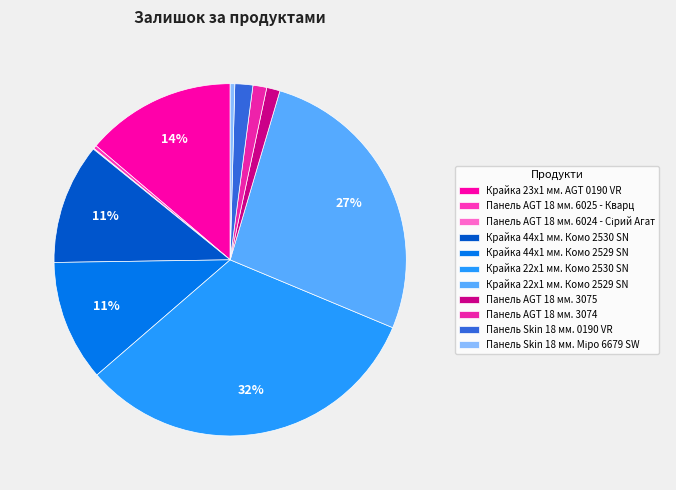

What portion of the pie excludes Крайка 22x1 мм. Комо 2530 SN?

67.6%